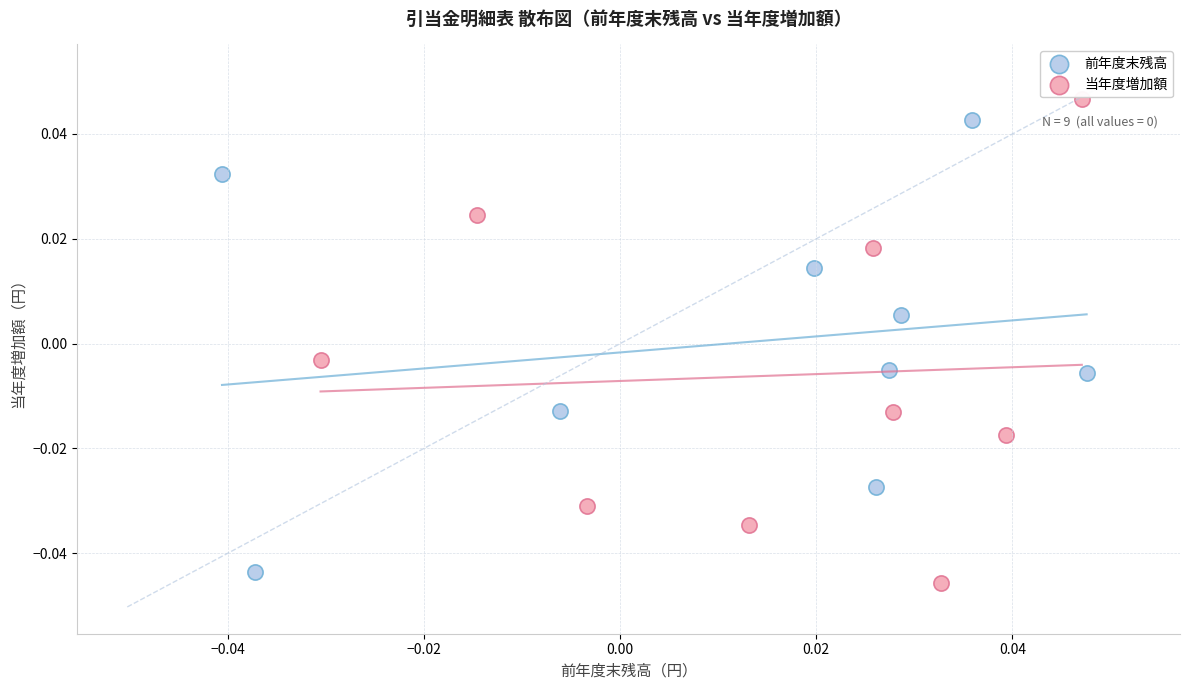

Which series has the widest spread of Y values?

当年度増加額